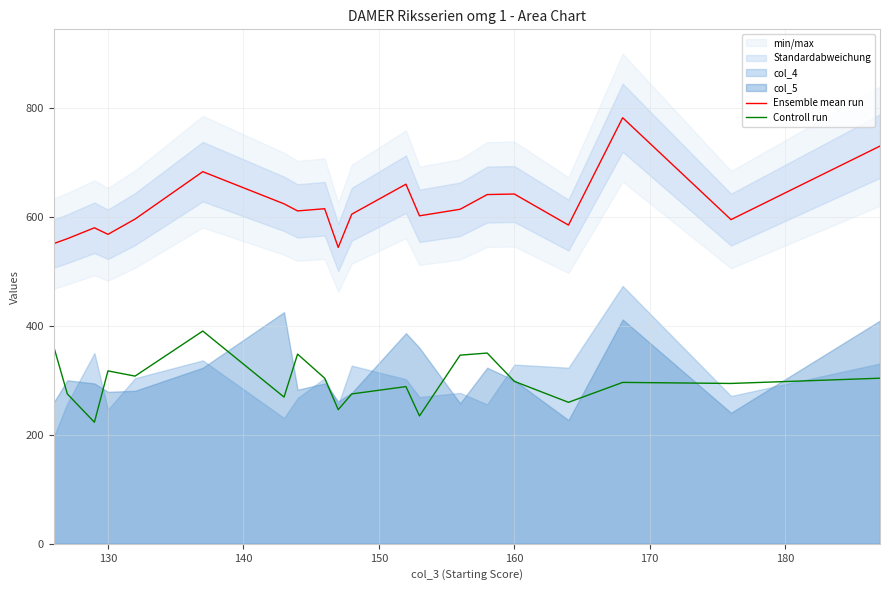

True or false: Ensemble mean run and Controll run cross at least once.

False